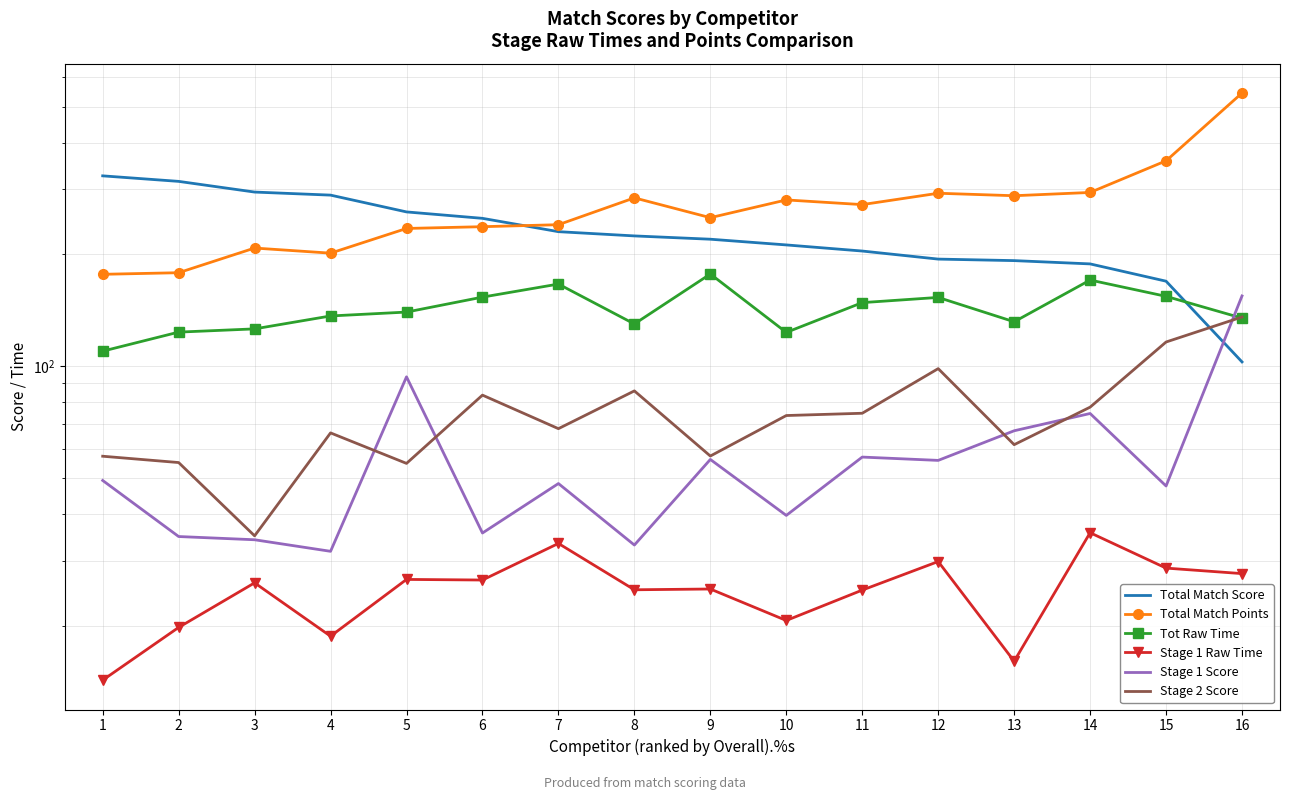

Rank the categories by Tot Raw Time value from lowest to highest.

1, 10, 2, 3, 8, 13, 16, 4, 5, 11, 12, 6, 15, 7, 14, 9